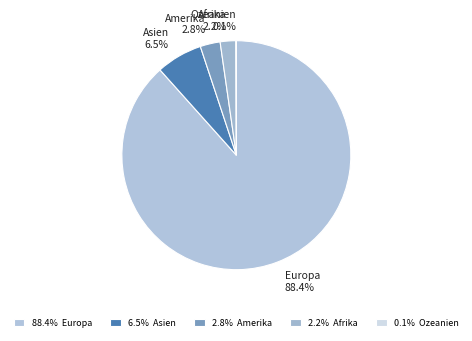

Does any single category account for the majority?

Yes